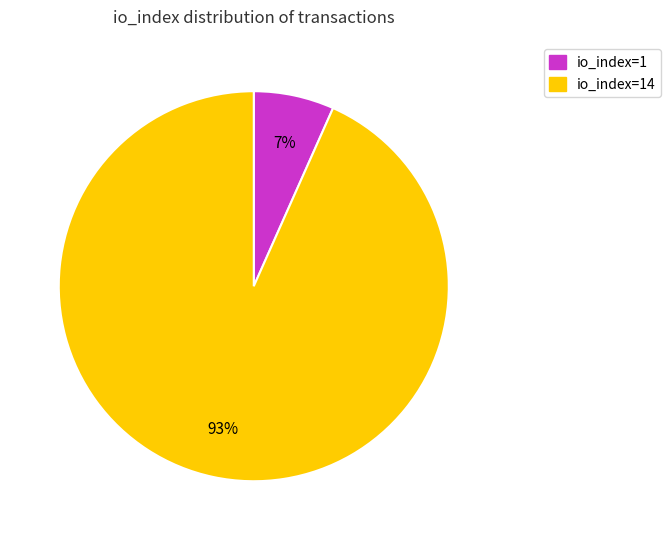

To the nearest percent, what percentage of the pie is io_index=14?

93%